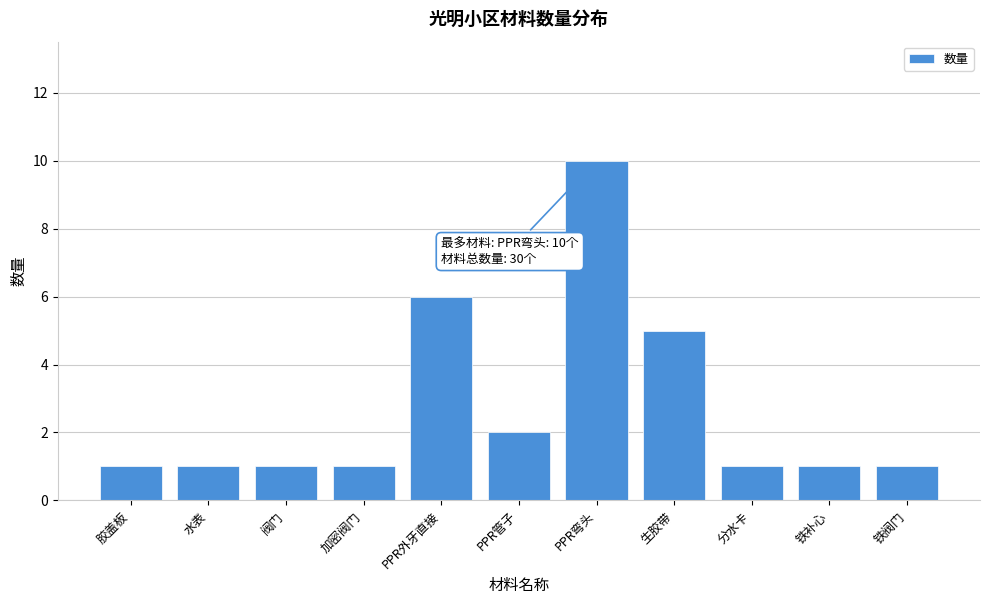

Reading right to left, transcribe all the data shown in this chart.

1	1	1	5	10	2	6	1	1	1	1